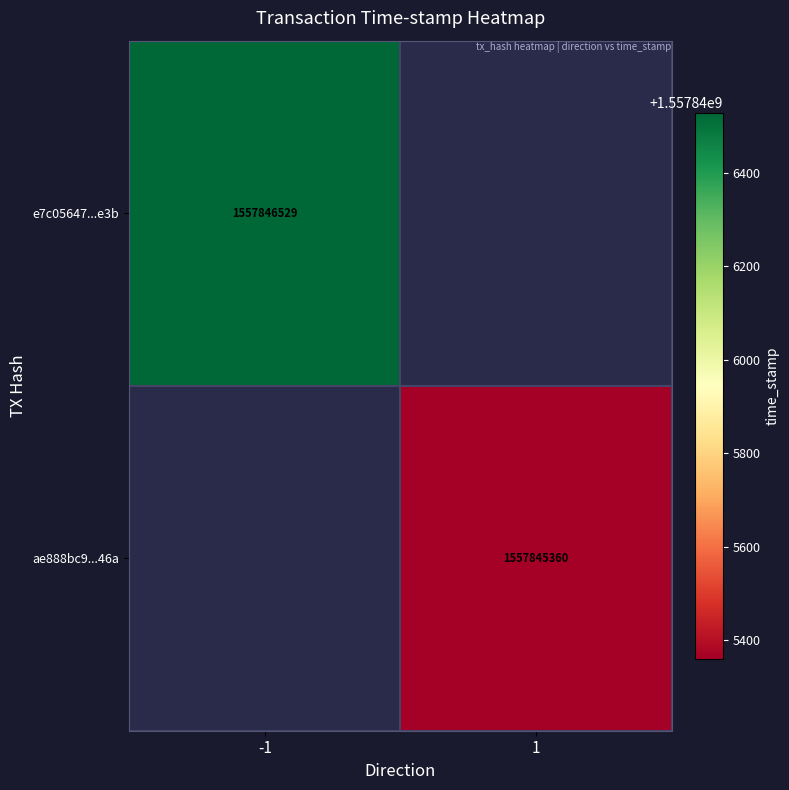

Rank the series at time_stamp from lowest to highest value.

ae888bc92ae81813ff5dfae2042d06b0da3d46a, e7c05647202ad440163f4d60df294a5b8851e3b